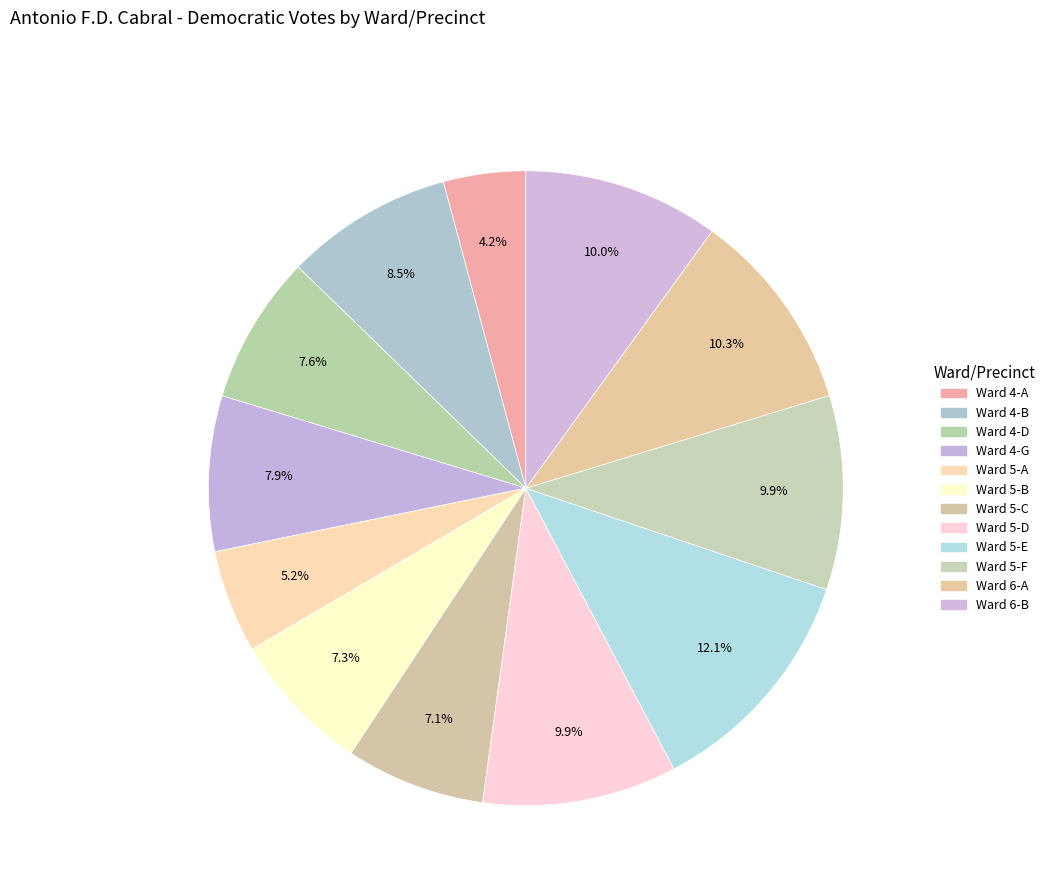

Is Ward 5-A the majority of the pie?

No